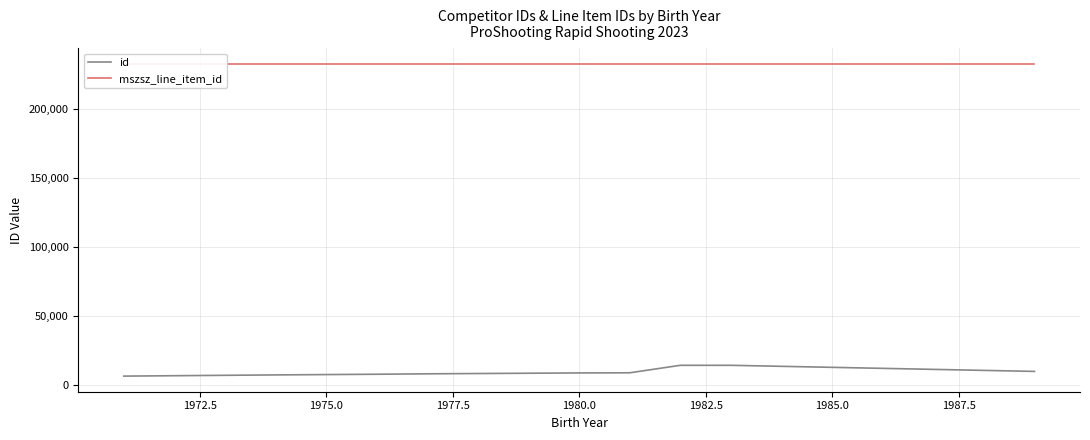

What is the maximum value for id?

14431